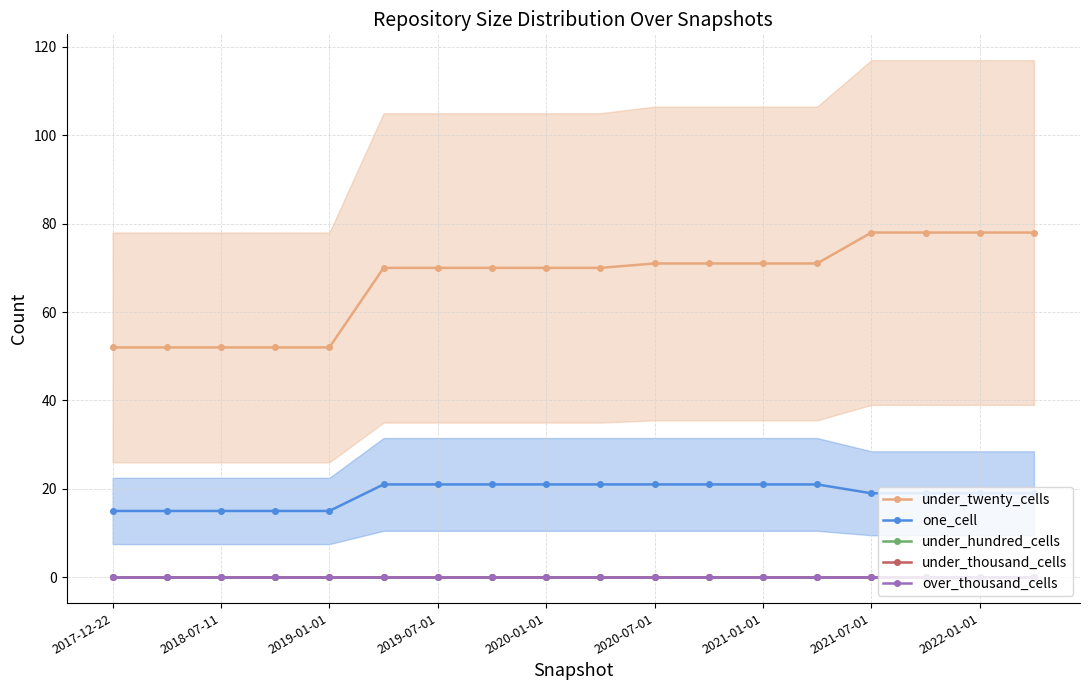

What is the maximum value shown in the chart?

78